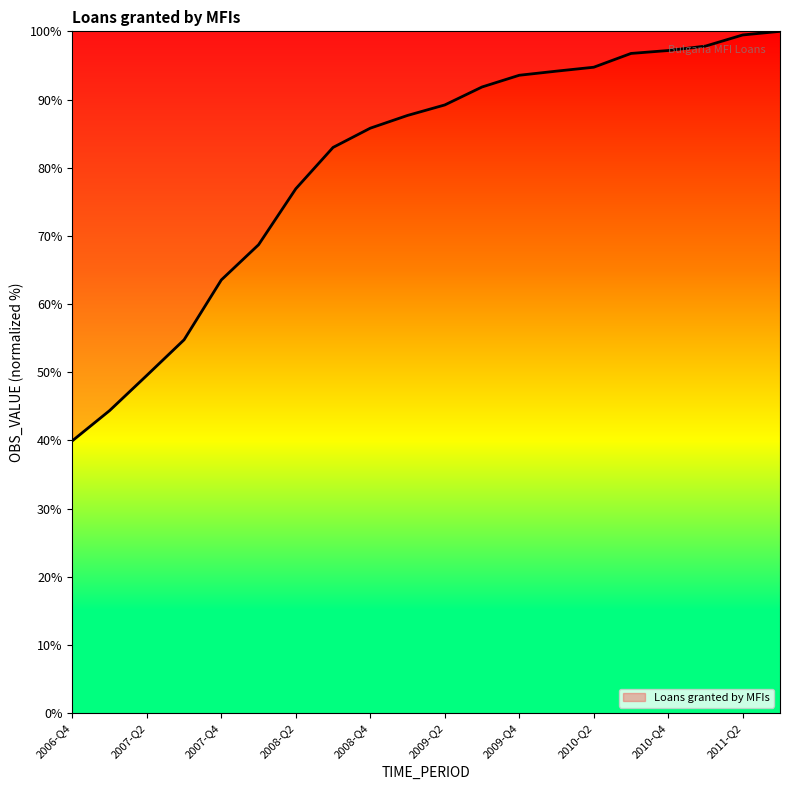

How many lines are shown in the chart?

1